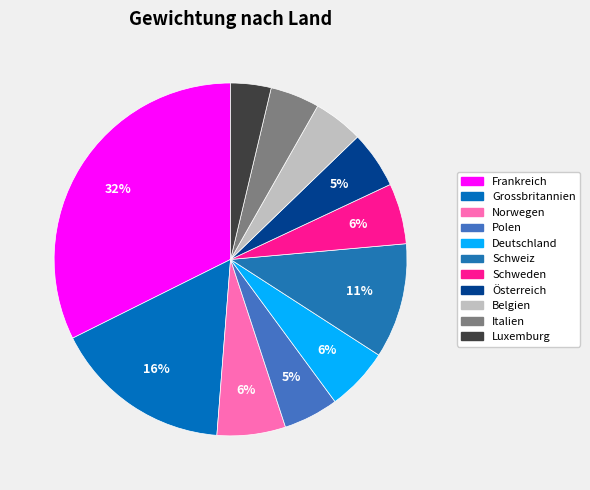

Which slice is the smallest?

Luxemburg